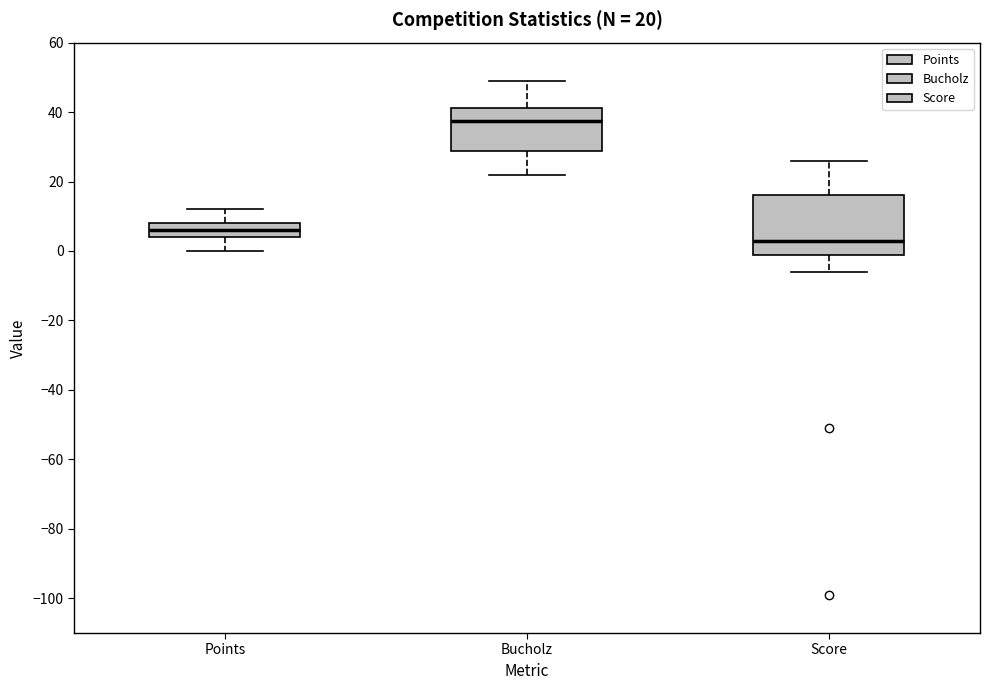

Which box has the lowest median line?

Score